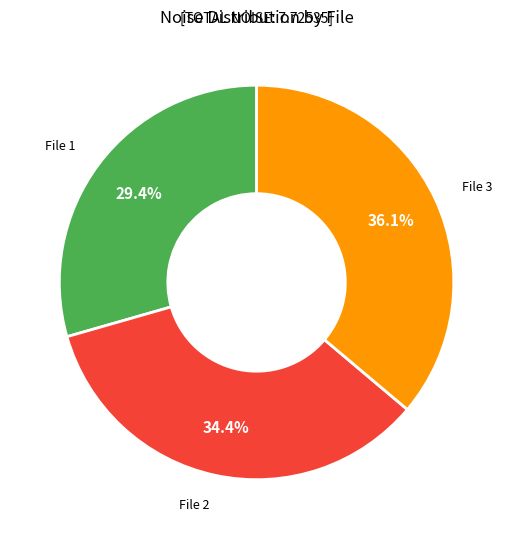

Is there any slice that represents more than half of the pie?

No